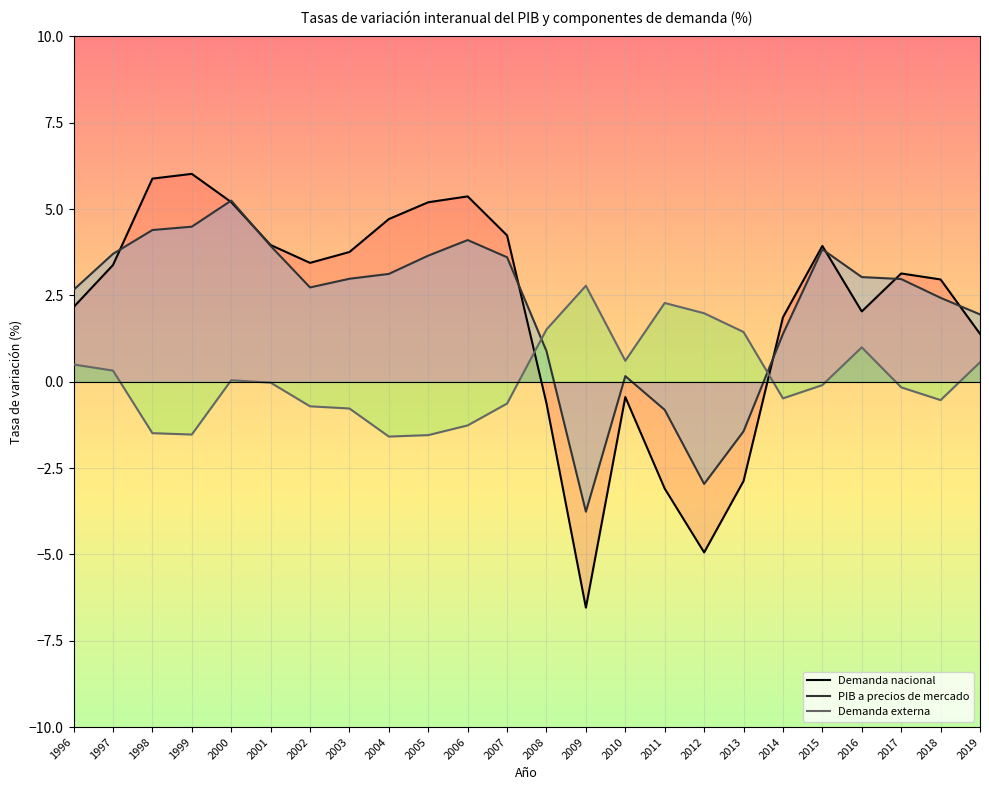

Where do Demanda externa and Demanda nacional first cross each other?

2007 and 2008